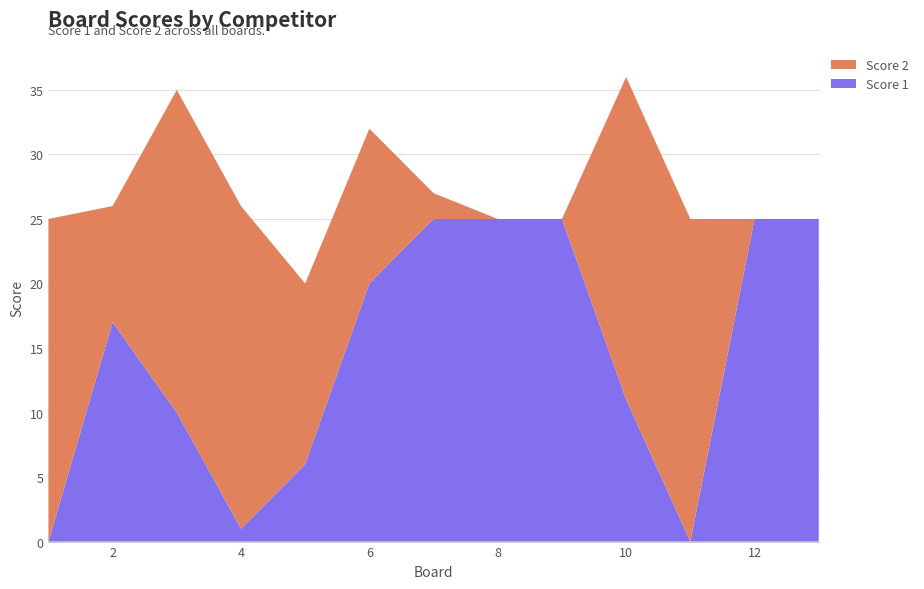

Reading left to right, list all the values displayed in this chart.

Score 1: 1=0	2=17	3=10	4=1	5=6	6=20	7=25	8=25	9=25	10=11	11=0	12=25	13=25
Score 2: 1=25	2=9	3=25	4=25	5=14	6=12	7=2	8=0	9=0	10=25	11=25	12=0	13=0